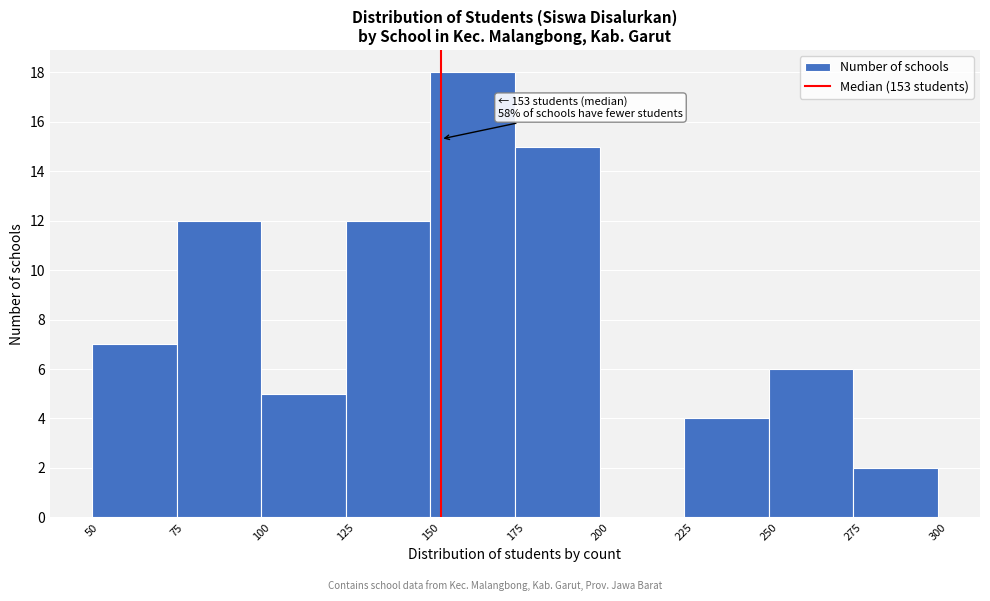

Which range on the x-axis has the tallest bar?

150 to 175